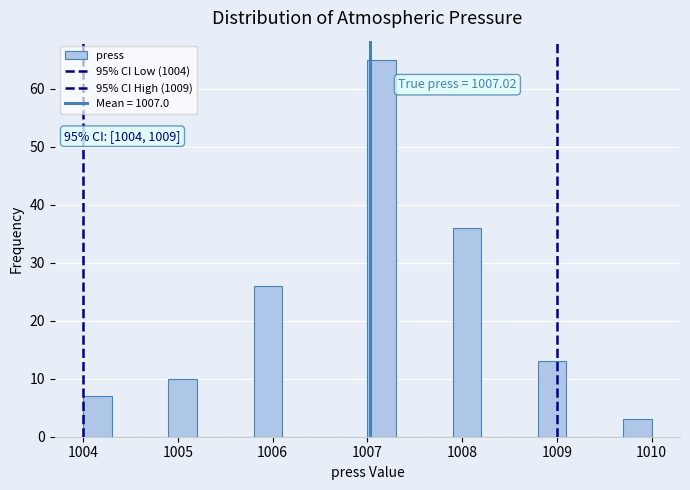

Around what value on the x-axis is the tallest bar? Give the approximate position of its centre, as read against the axis.

1007.2